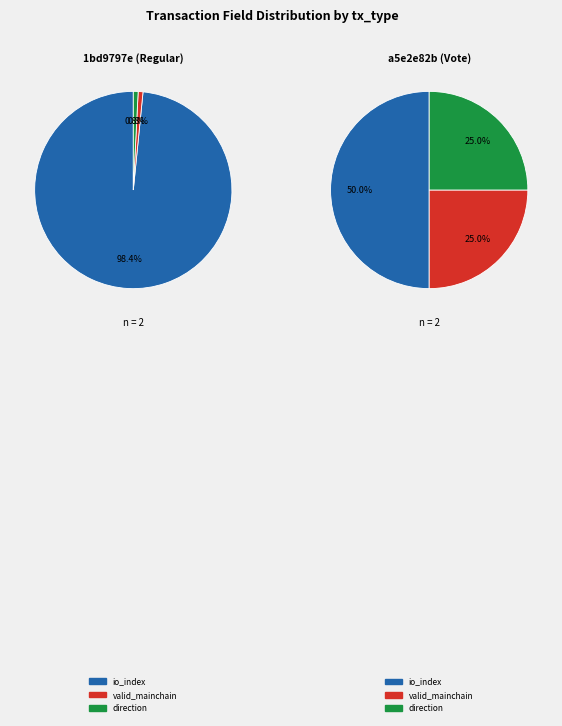

Count the number of slices in the pie.

3